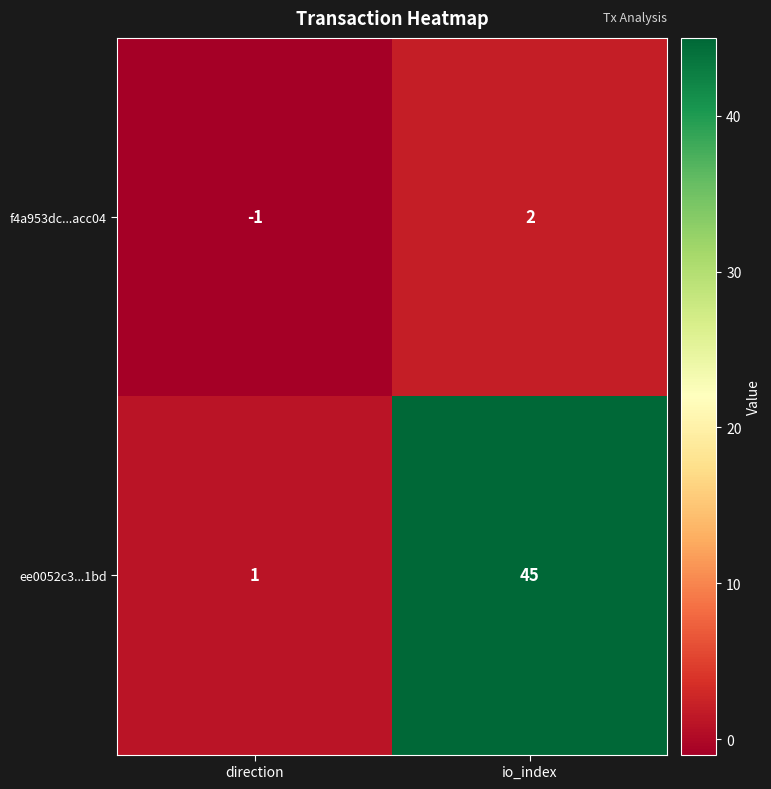

Reading right to left, list all the values displayed in this chart.

f4a953dc...acc04: 2	-1
ee0052c3...1bd: 45	1